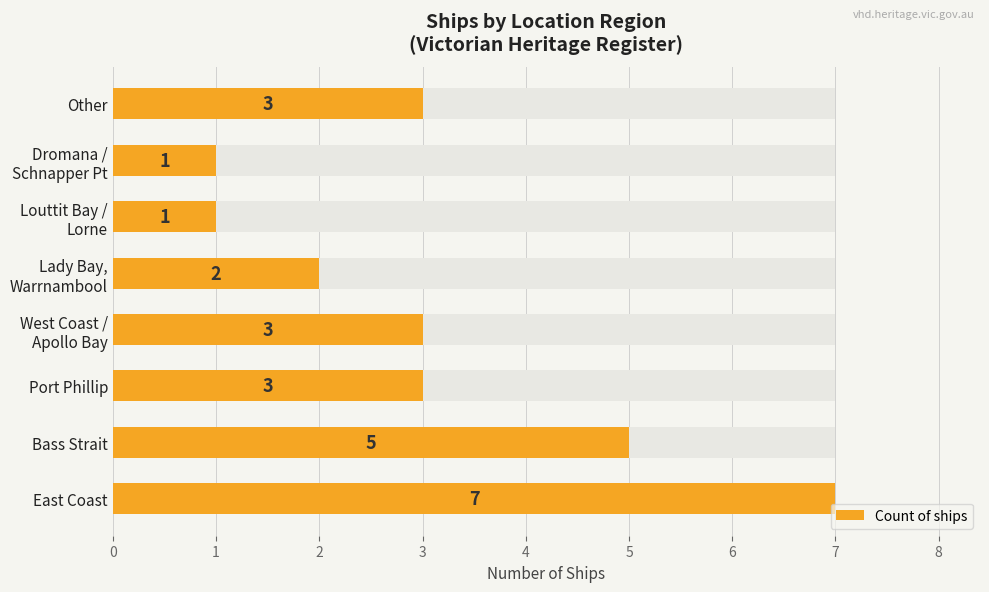

Reading left to right, list all the values displayed in this chart.

7	5	3	3	2	1	1	3